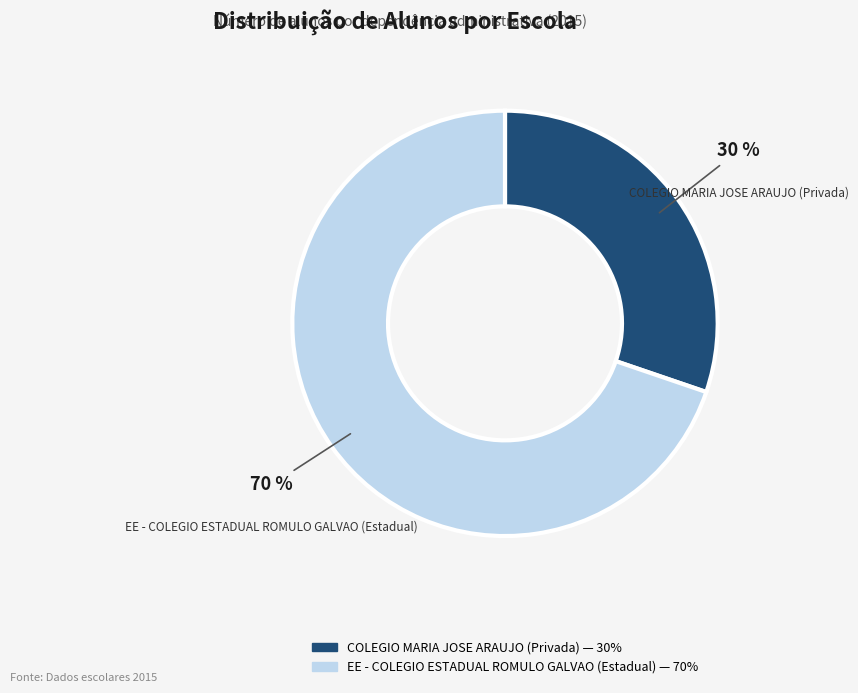

To the nearest percent, what portion does COLEGIO MARIA JOSE ARAUJO (Privada) represent?

30%